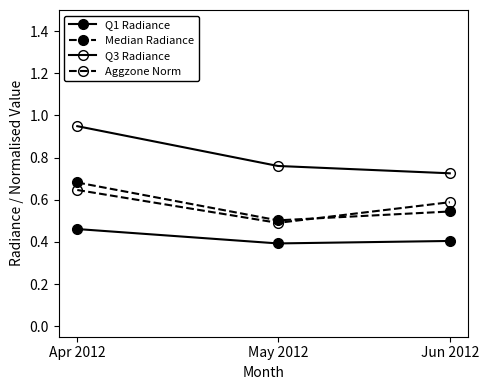

What is the approximate value of Median Radiance at May 2012?

0.5